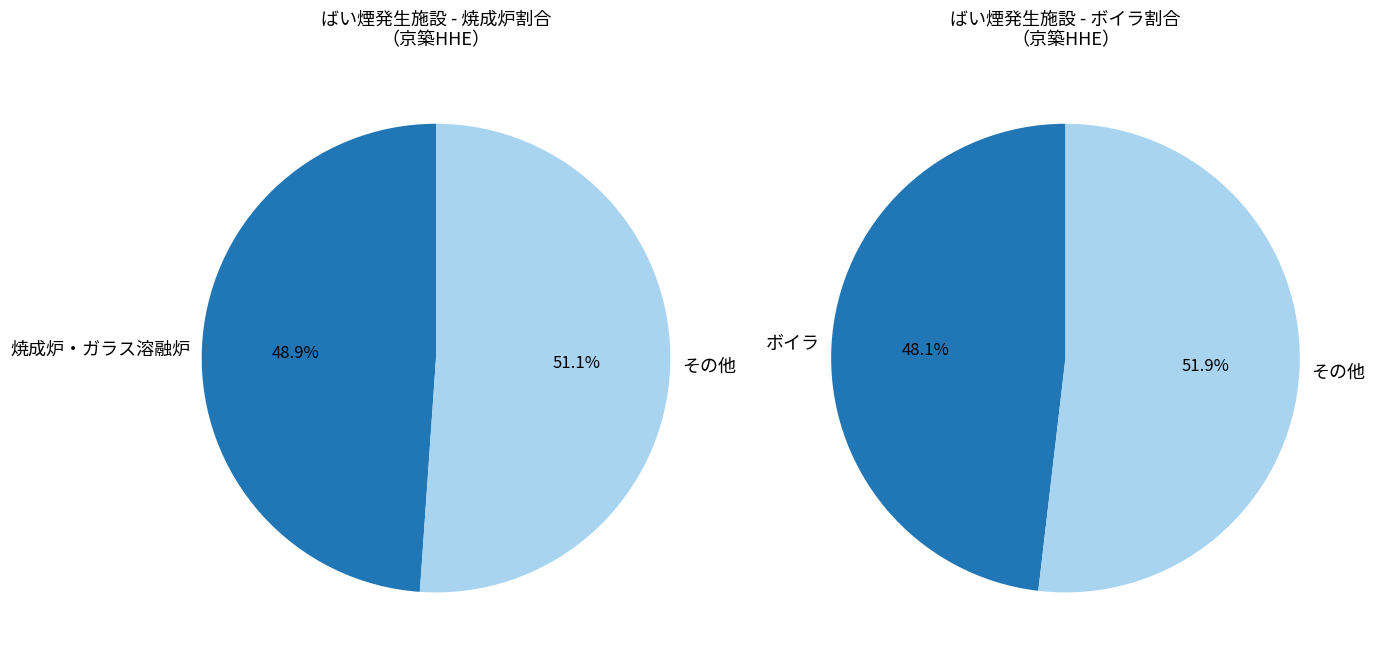

True or false: 乾燥炉 accounts for 0% of the total.

True